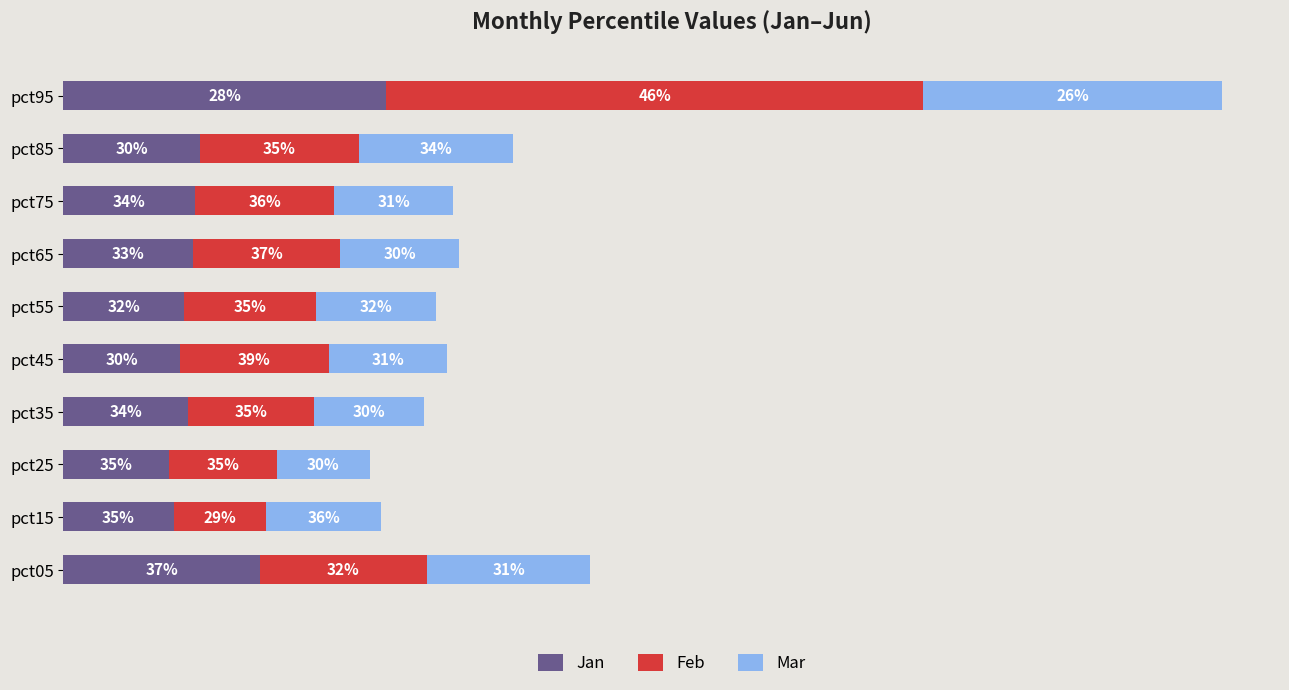

Rank the series by their maximum value, from lowest to highest.

Mar, Jan, Feb